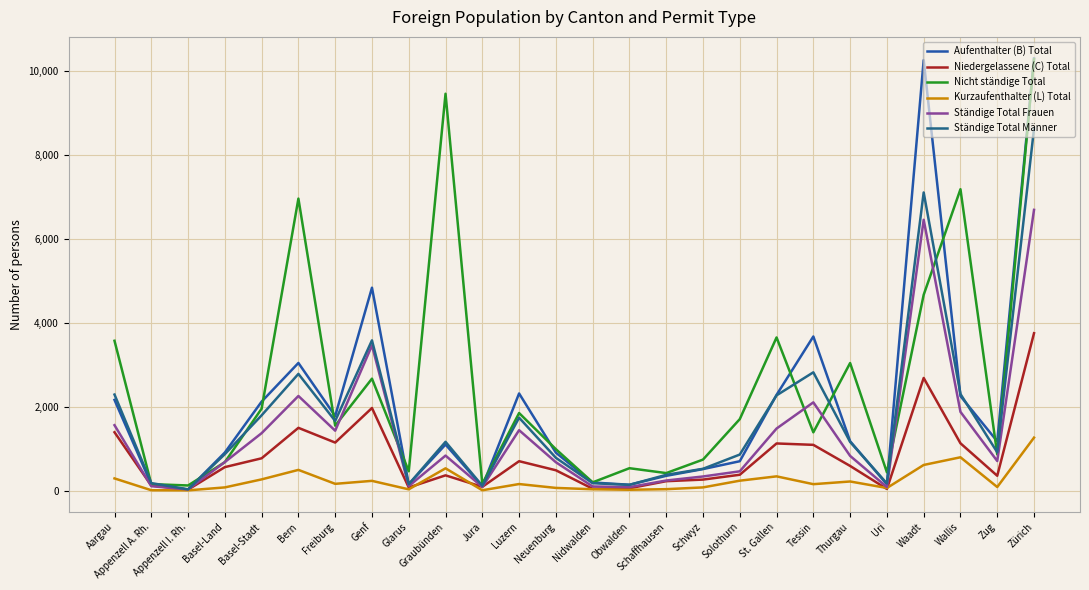

True or false: Niedergelassene (C) Total and Ständige Total Männer intersect in this chart.

False